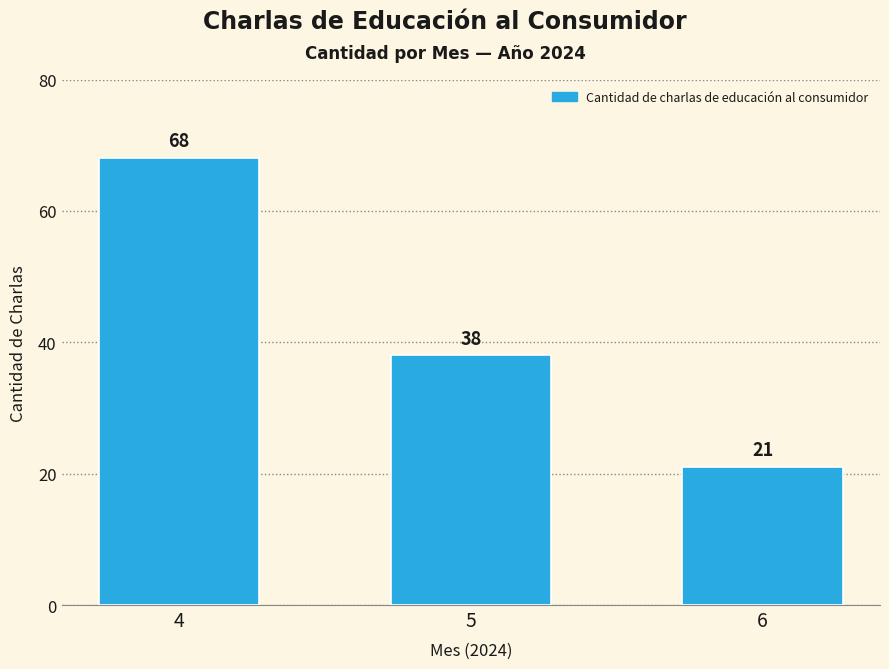

What is the difference between the values at 5 and 4?

30